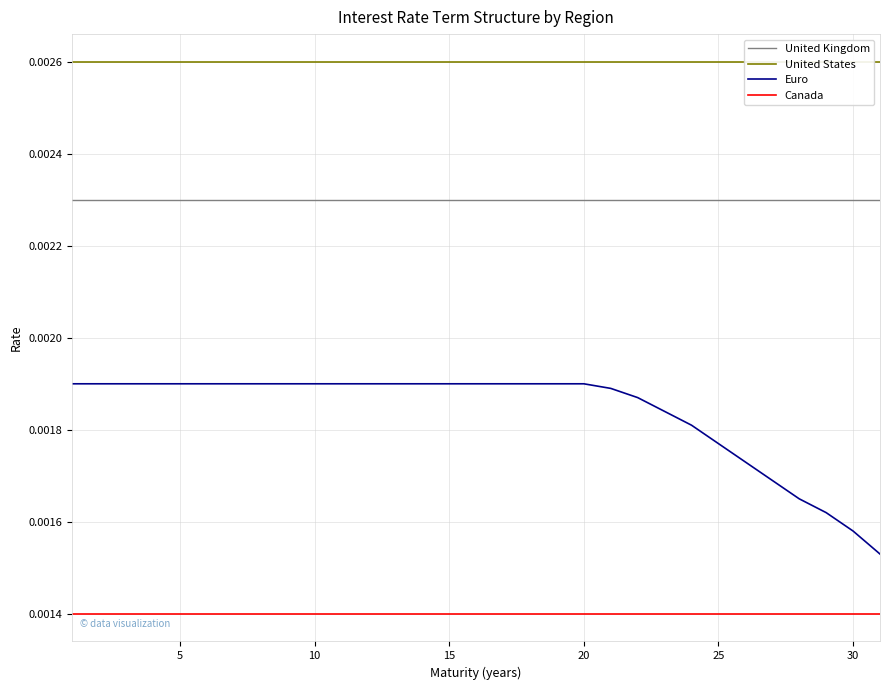

True or false: Euro and Canada cross at least once.

False